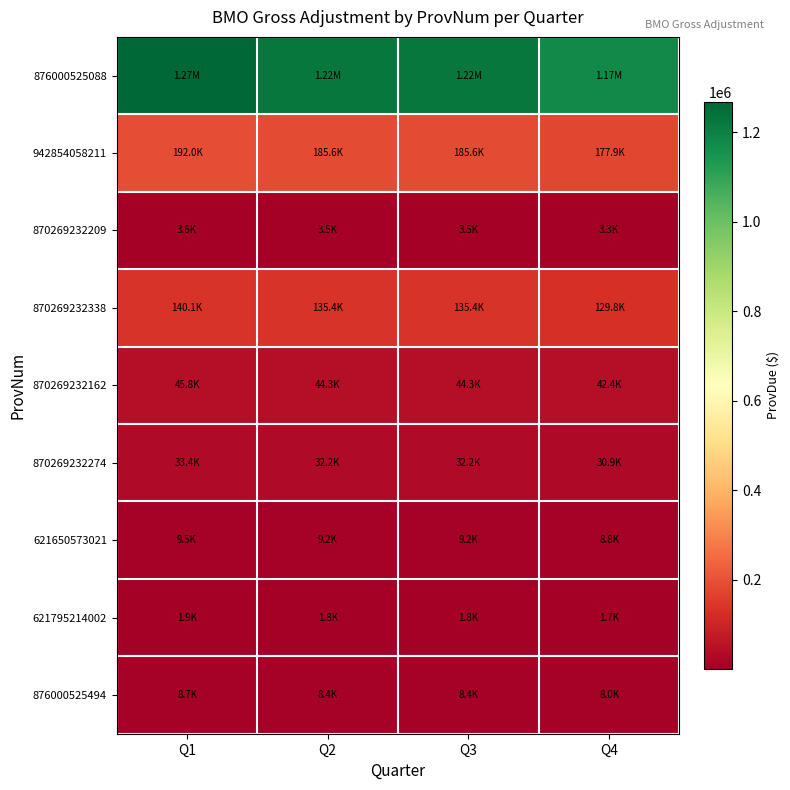

At Q4, list the series in order from smallest to largest.

621795214002, 870269232209, 876000525494, 621650573021, 870269232274, 870269232162, 870269232338, 942854058211, 876000525088